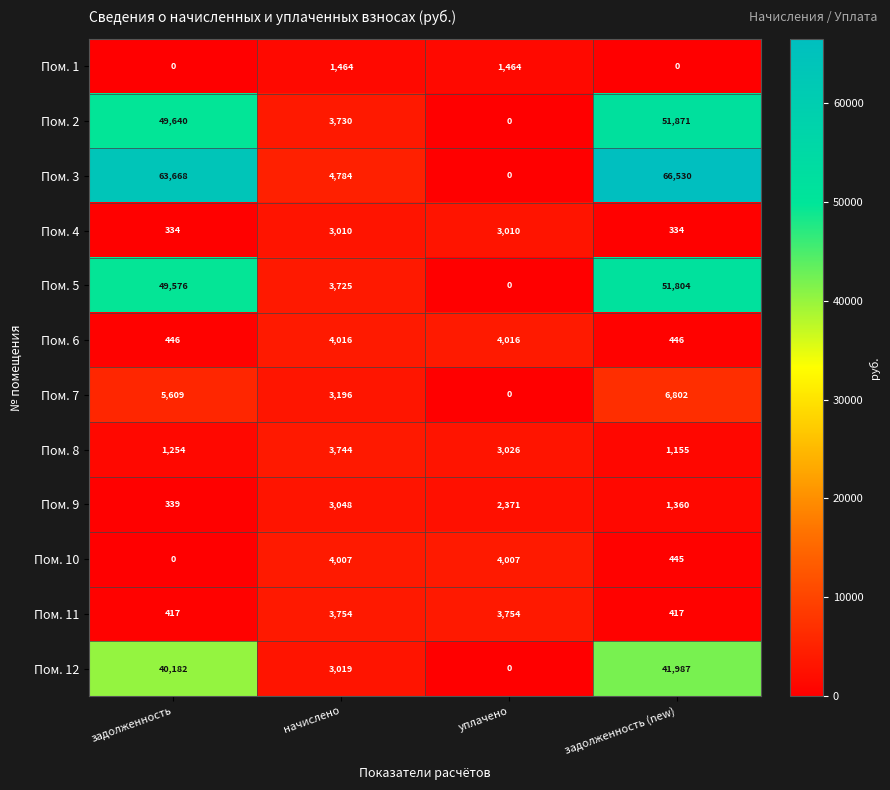

Which series has the largest total across all categories?

Пом. 3